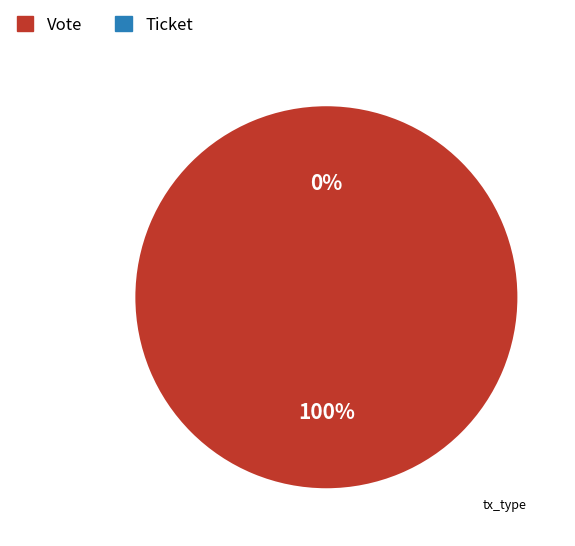

How many slices are in this pie chart?

2